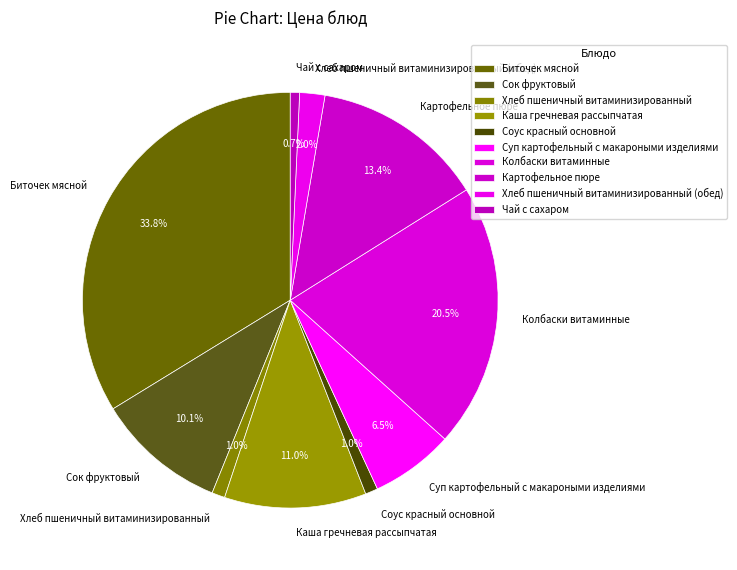

What is the largest slice in the pie chart?

Биточек мясной